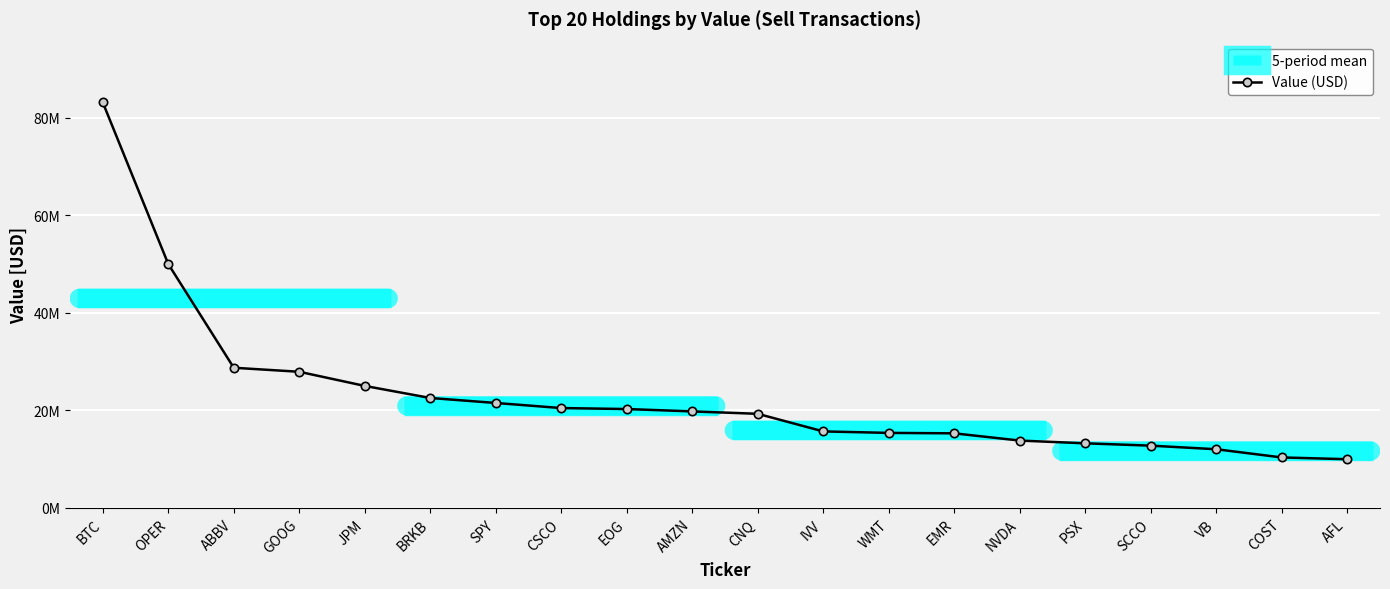

What is the value of the 12th point from the left?

15689450